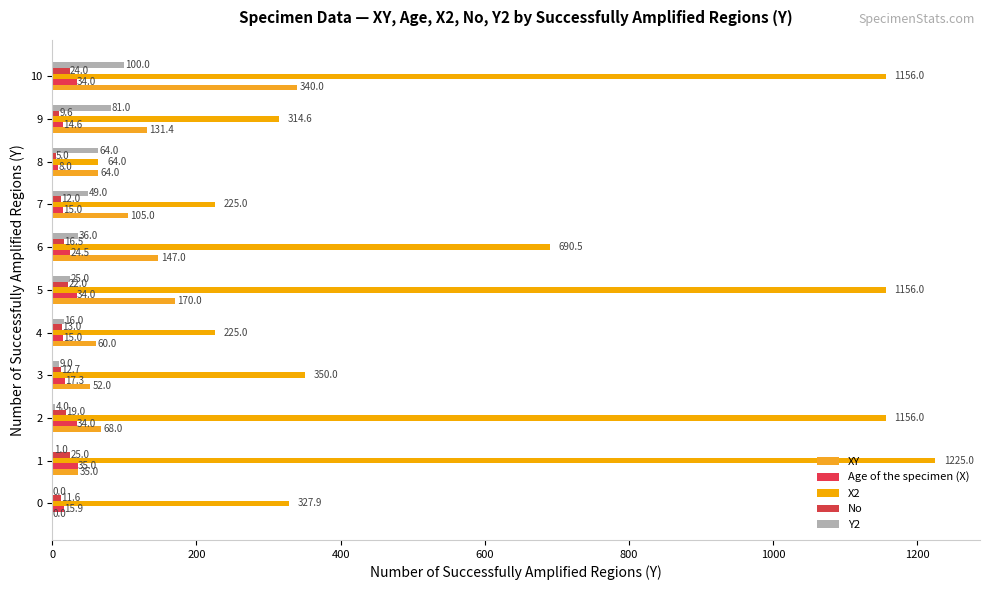

What is the sum of all No values?

170.3